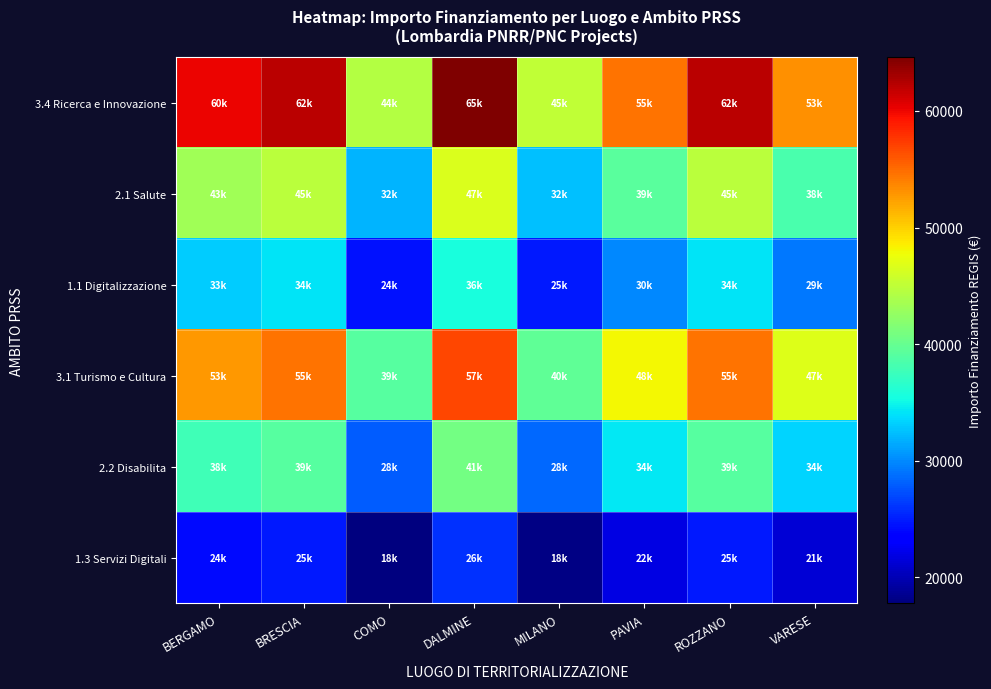

Reading left to right, what are all the values shown in this chart?

3.4 Ricerca e Innovazione: BERGAMO=60098.6	BRESCIA=62045.7	COMO=44448.1	DALMINE=64596.7	MILANO=45134.3	PAVIA=54577.6	ROZZANO=62062.4	VARESE=53178.4
2.1 Salute: BERGAMO=43271.0	BRESCIA=44672.9	COMO=32002.7	DALMINE=46509.6	MILANO=32496.7	PAVIA=39295.9	ROZZANO=44685.0	VARESE=38288.4
1.1 Digitalizzazione: BERGAMO=33054.2	BRESCIA=34125.1	COMO=24446.5	DALMINE=35528.2	MILANO=24823.9	PAVIA=30017.7	ROZZANO=34134.3	VARESE=29248.1
3.1 Turismo e Cultura: BERGAMO=52886.8	BRESCIA=54600.2	COMO=39114.4	DALMINE=56845.1	MILANO=39718.2	PAVIA=48028.3	ROZZANO=54615.0	VARESE=46797.0
2.2 Disabilita: BERGAMO=37862.1	BRESCIA=39088.8	COMO=28002.3	DALMINE=40695.9	MILANO=28434.6	PAVIA=34383.9	ROZZANO=39099.3	VARESE=33502.4
1.3 Servizi Digitali: BERGAMO=24039.4	BRESCIA=24818.3	COMO=17779.3	DALMINE=25838.7	MILANO=18053.7	PAVIA=21831.0	ROZZANO=24825.0	VARESE=21271.3